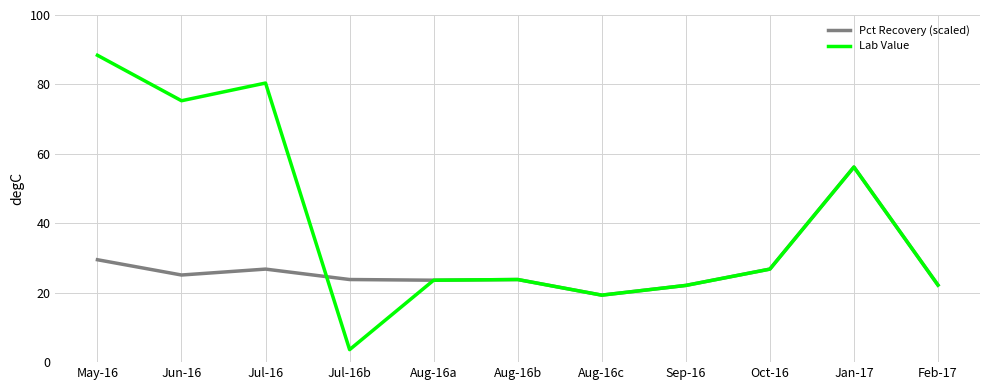

What position from the left is Oct-16?

9